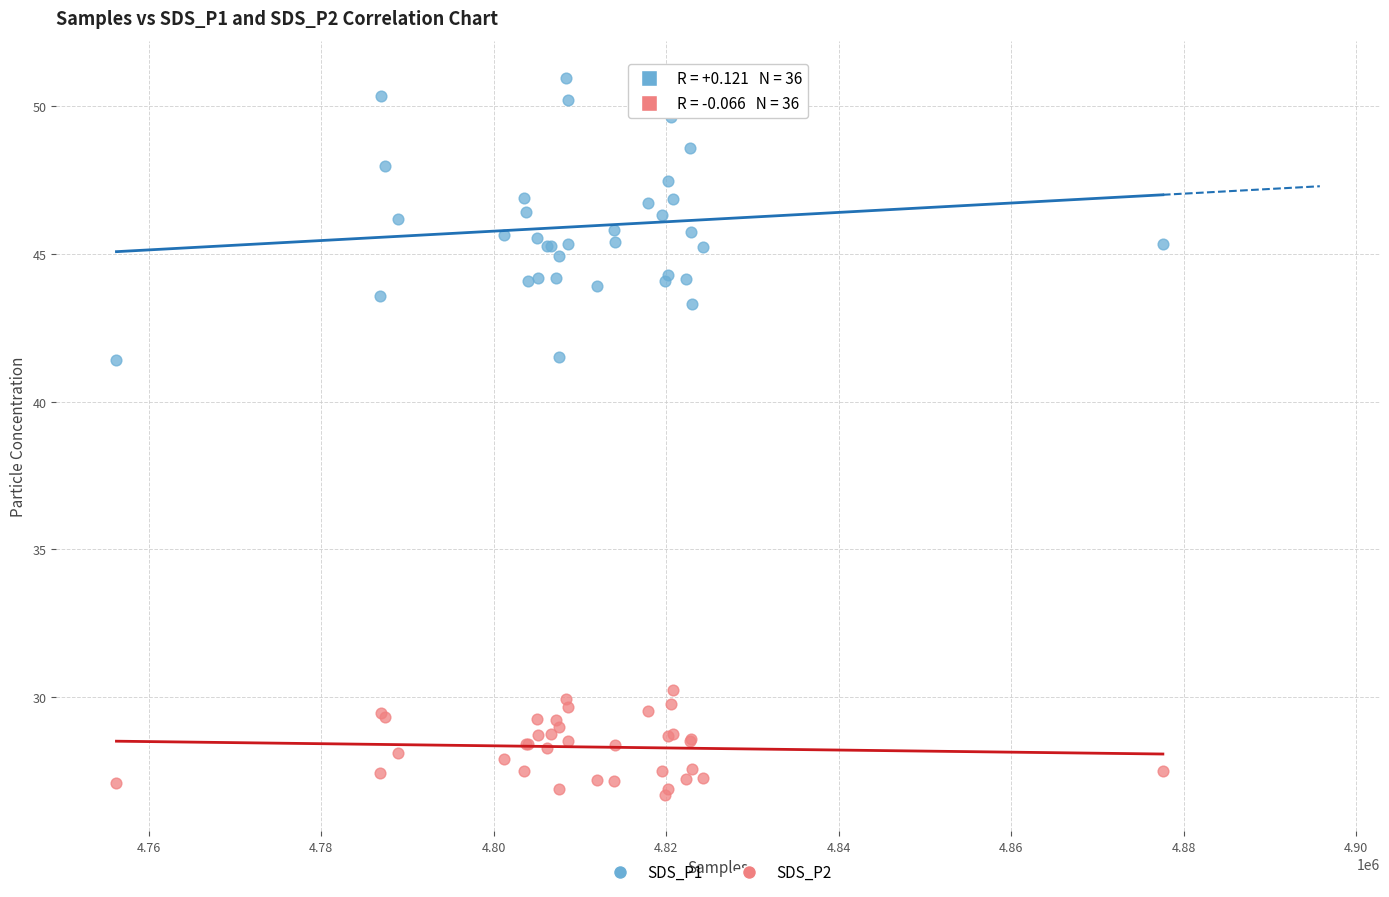

Which series has the widest spread of Y values?

SDS_P1